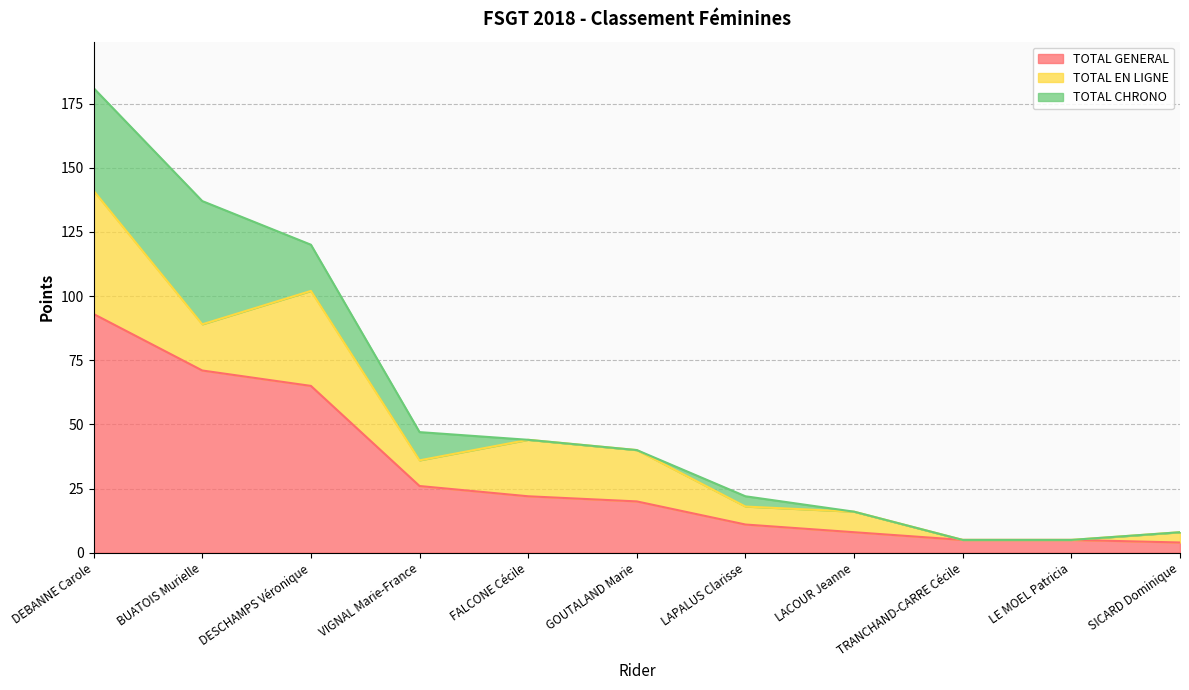

What value does the TOTAL GENERAL series have at SICARD Dominique?

4